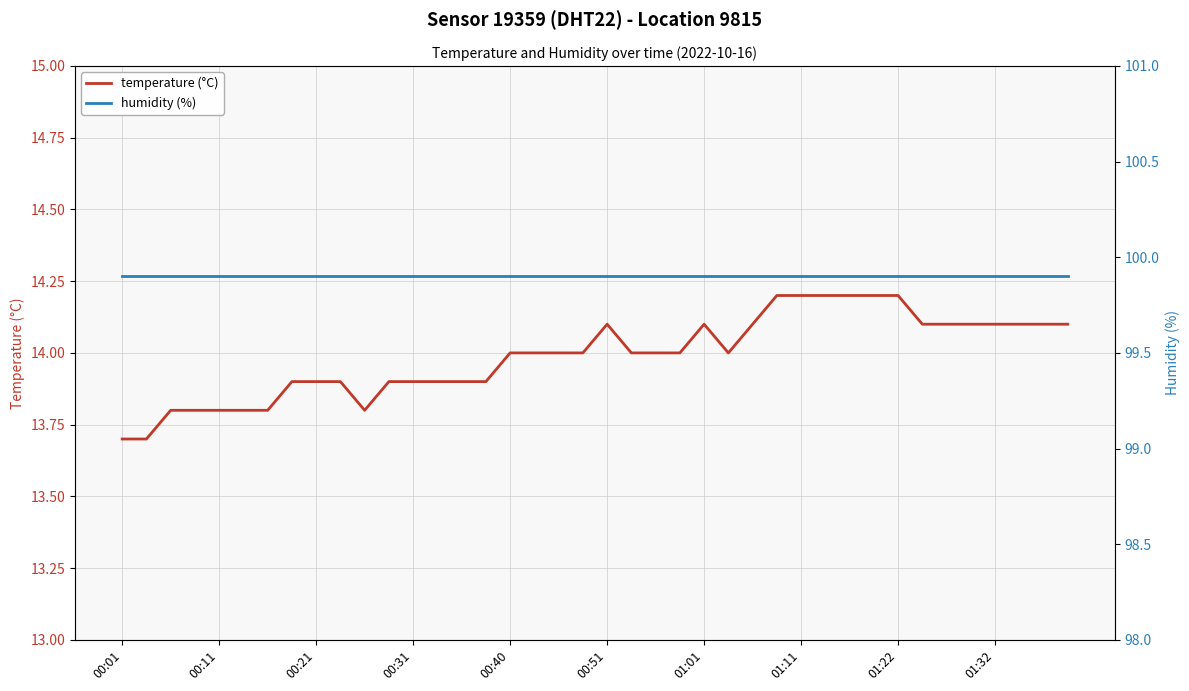

What is the difference between the maximum and second lowest values in the temperature (°C) series?

0.5